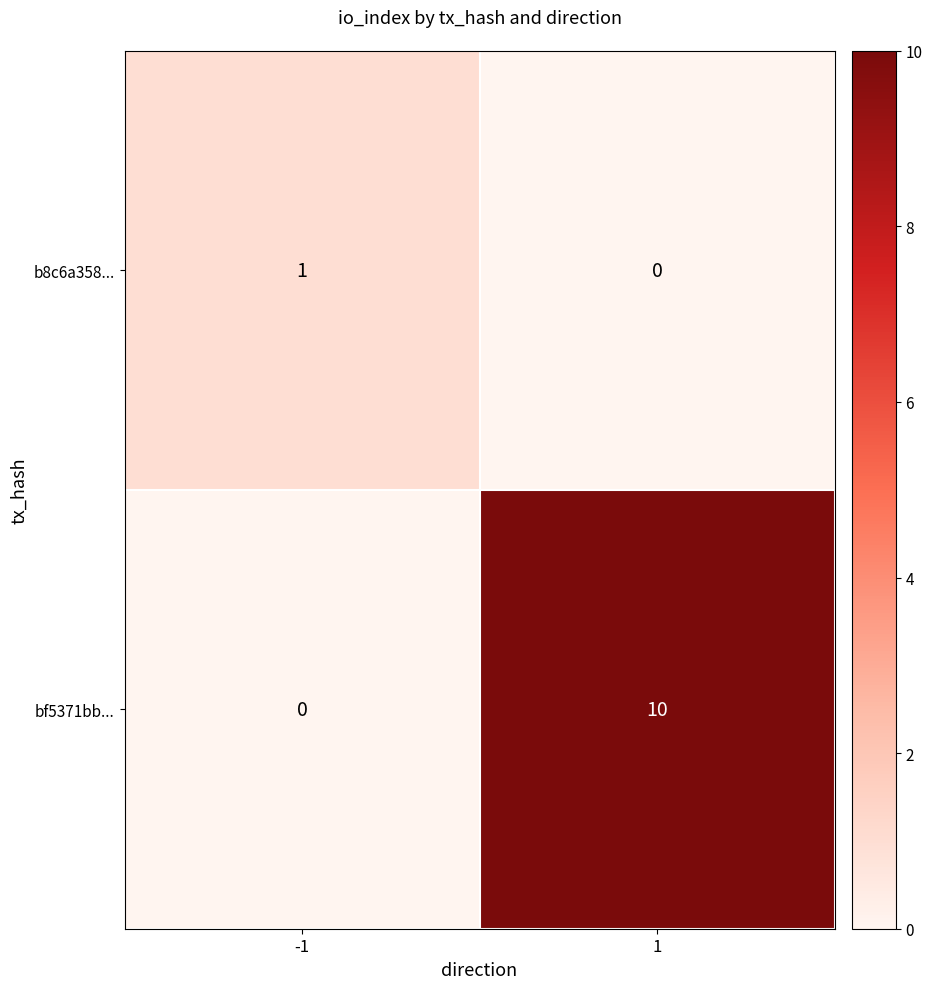

What is the difference between the maximum and minimum values in the bf5371bb... series?

10